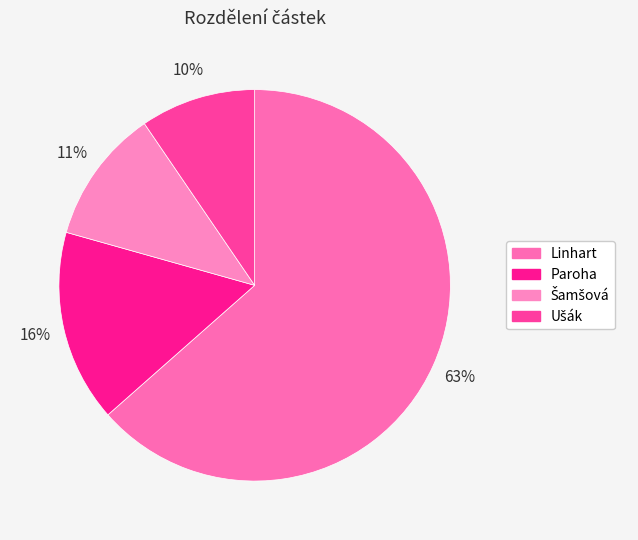

Approximately how many times larger is the value at Linhart compared to Ušák?

6.7